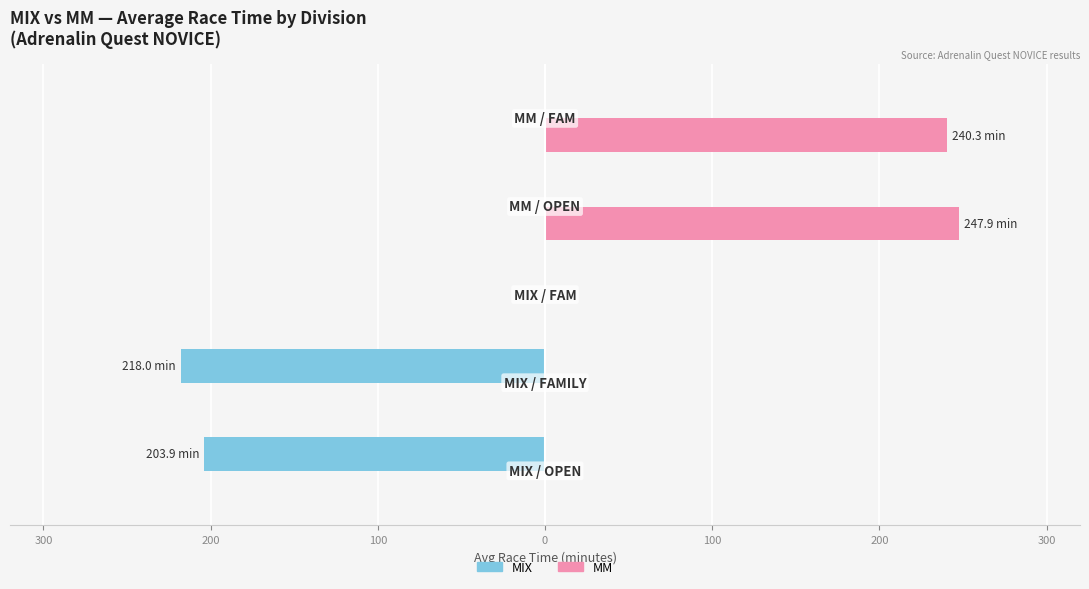

List the series in order of their peak value, highest first.

MM, MIX